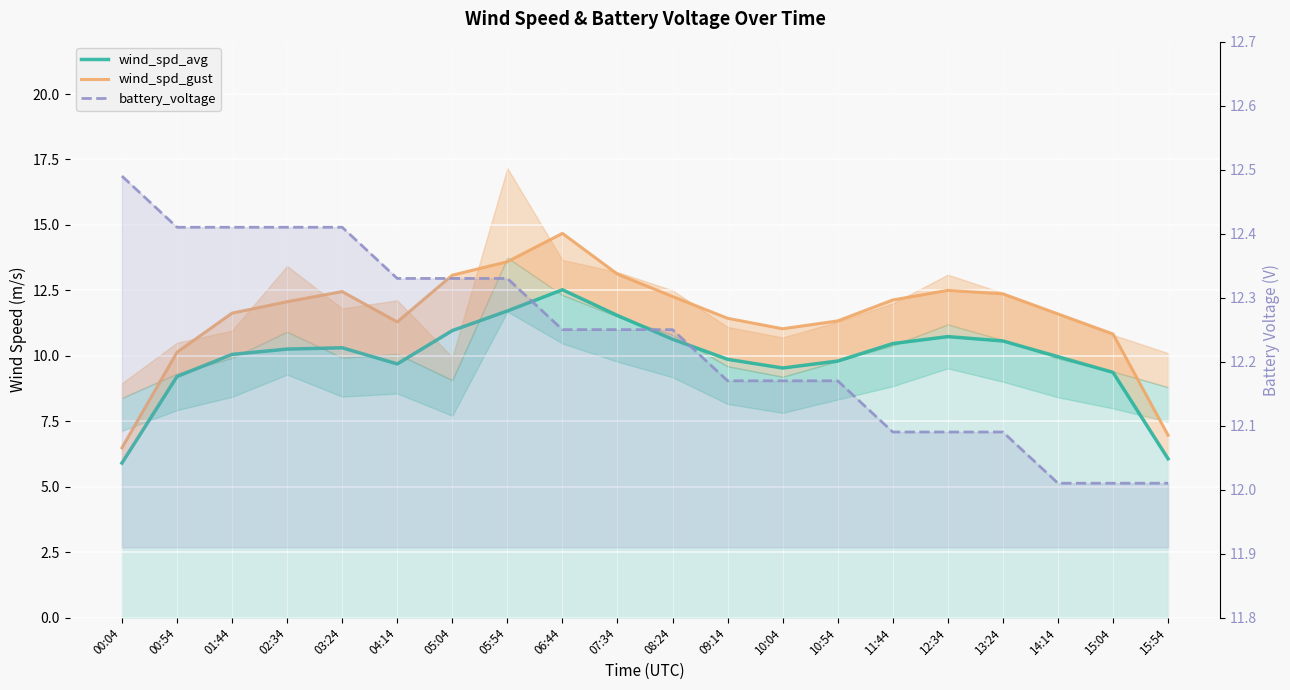

What are all the series names shown in the legend?

wind_spd_avg, wind_spd_gust, battery_voltage